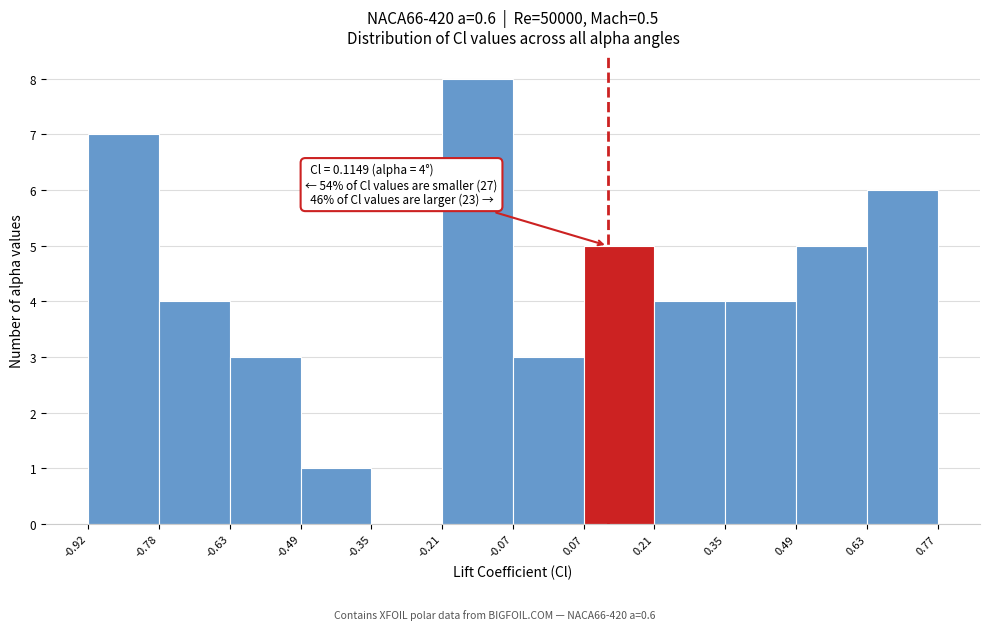

Which range on the x-axis has the tallest bar?

-0.21 to -0.07